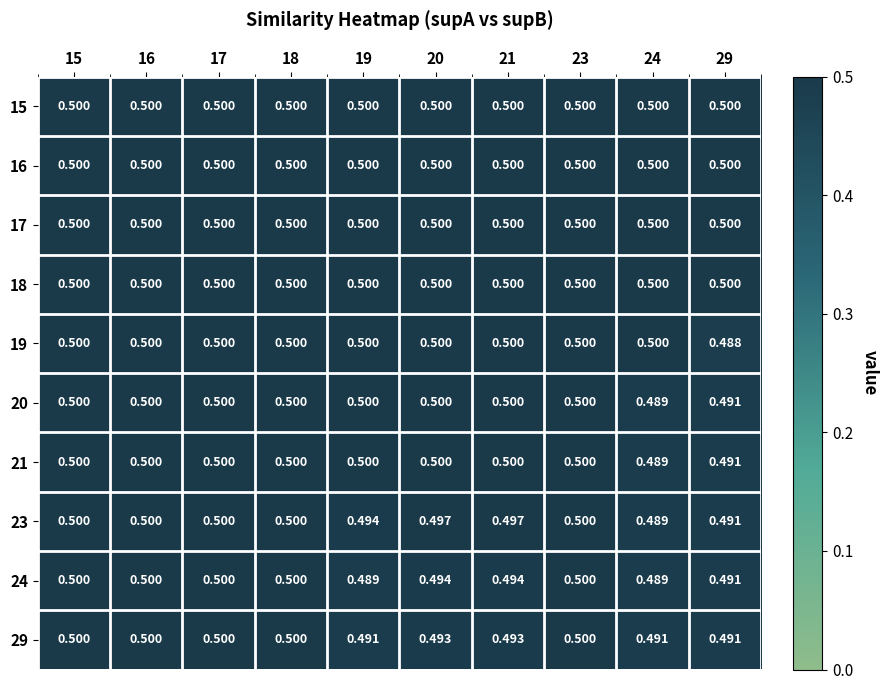

How many series are shown in this chart?

10